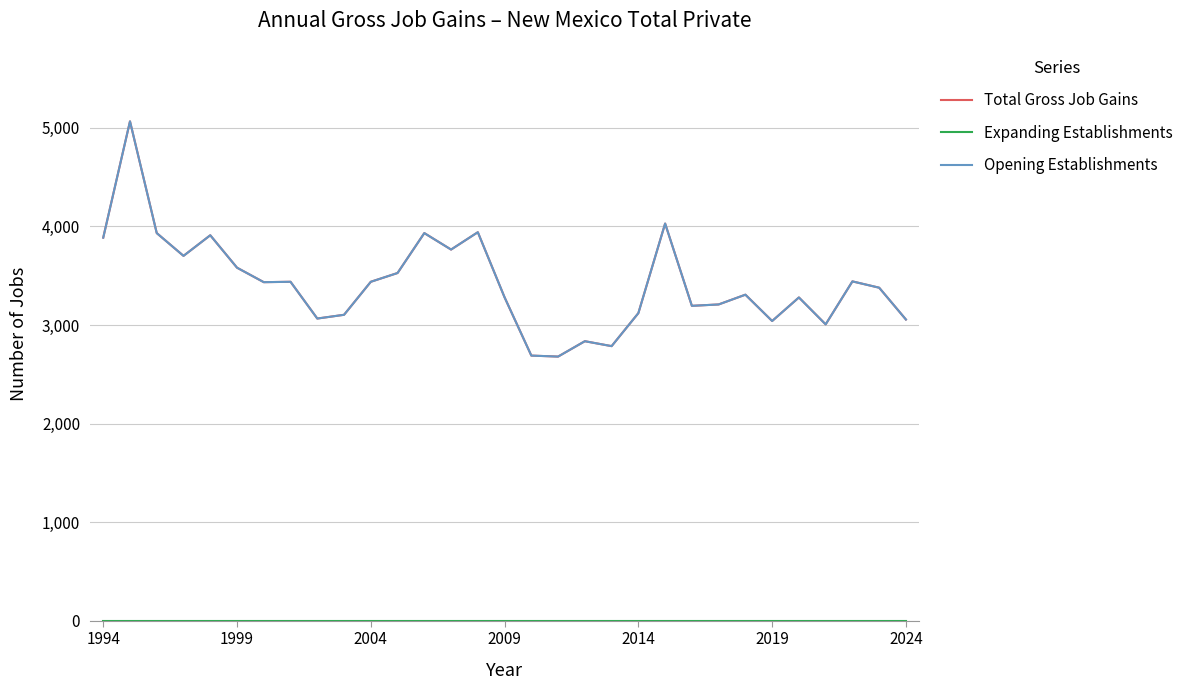

Is this an area chart (filled region under the line)?

No